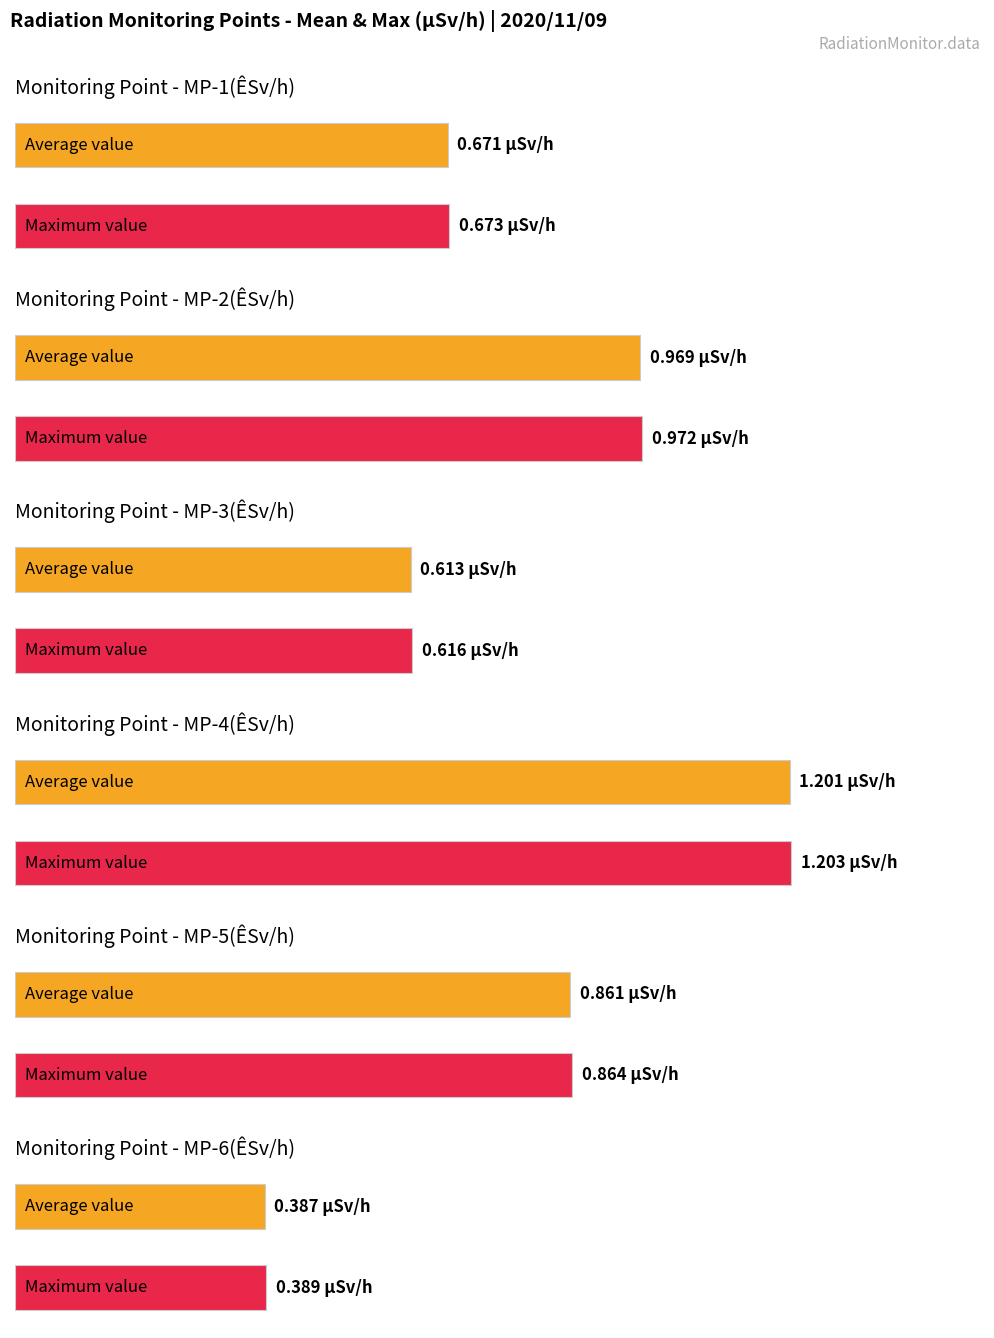

Does the chart contain stacked bars?

No